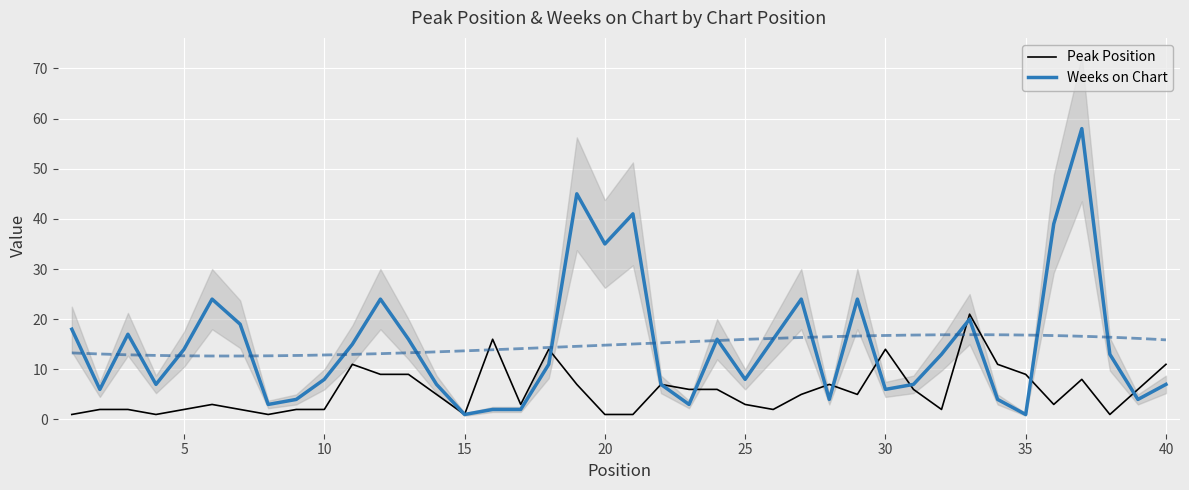

How many lines are shown in the chart?

2